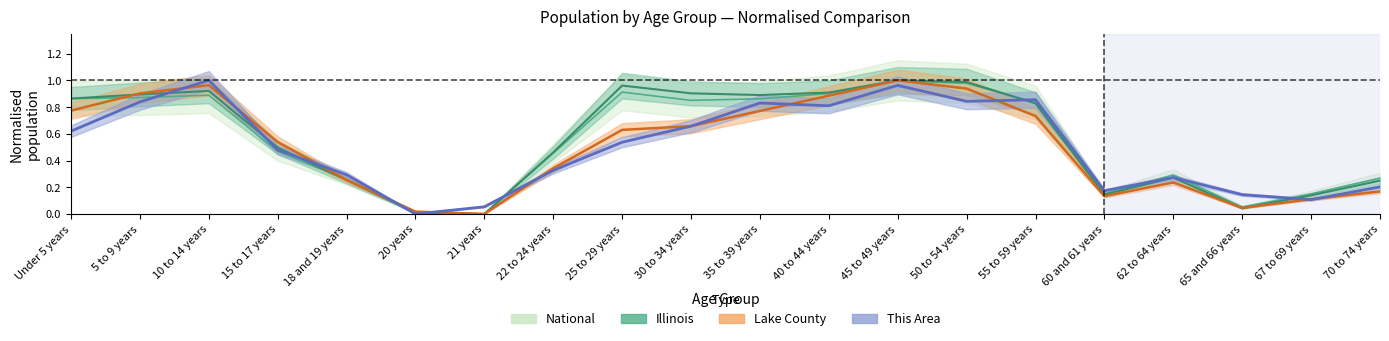

Reading right to left, list all the values displayed in this chart.

This Area: 70 to 74 years=0.2	67 to 69 years=0.1	65 and 66 years=0.1	62 to 64 years=0.3	60 and 61 years=0.2	55 to 59 years=0.9	50 to 54 years=0.8	45 to 49 years=1.0	40 to 44 years=0.8	35 to 39 years=0.8	30 to 34 years=0.7	25 to 29 years=0.5	22 to 24 years=0.3	21 years=0.1	20 years=0.0	18 and 19 years=0.3	15 to 17 years=0.5	10 to 14 years=1.0	5 to 9 years=0.8	Under 5 years=0.6
Lake County: 70 to 74 years=0.2	67 to 69 years=0.1	65 and 66 years=0.0	62 to 64 years=0.2	60 and 61 years=0.1	55 to 59 years=0.7	50 to 54 years=0.9	45 to 49 years=1.0	40 to 44 years=0.9	35 to 39 years=0.8	30 to 34 years=0.7	25 to 29 years=0.6	22 to 24 years=0.3	21 years=0.0	20 years=0.0	18 and 19 years=0.3	15 to 17 years=0.5	10 to 14 years=1.0	5 to 9 years=0.9	Under 5 years=0.8
Illinois: 70 to 74 years=0.2	67 to 69 years=0.1	65 and 66 years=0.0	62 to 64 years=0.3	60 and 61 years=0.1	55 to 59 years=0.8	50 to 54 years=1.0	45 to 49 years=1.0	40 to 44 years=0.9	35 to 39 years=0.9	30 to 34 years=0.9	25 to 29 years=1.0	22 to 24 years=0.5	21 years=0.0	20 years=0.0	18 and 19 years=0.3	15 to 17 years=0.5	10 to 14 years=0.9	5 to 9 years=0.9	Under 5 years=0.9
National: 70 to 74 years=0.3	67 to 69 years=0.2	65 and 66 years=0.1	62 to 64 years=0.3	60 and 61 years=0.2	55 to 59 years=0.8	50 to 54 years=1.0	45 to 49 years=1.0	40 to 44 years=0.9	35 to 39 years=0.9	30 to 34 years=0.9	25 to 29 years=0.9	22 to 24 years=0.5	21 years=0.0	20 years=0.0	18 and 19 years=0.3	15 to 17 years=0.5	10 to 14 years=0.9	5 to 9 years=0.9	Under 5 years=0.9